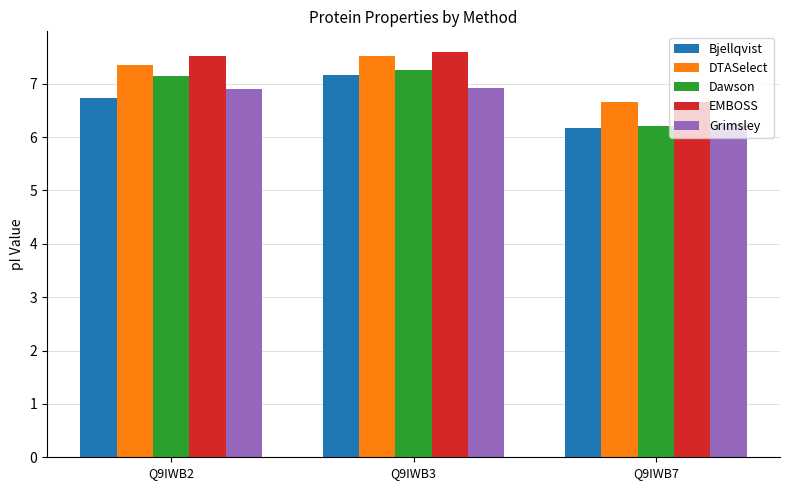

What is the maximum value shown in the chart?

7.6